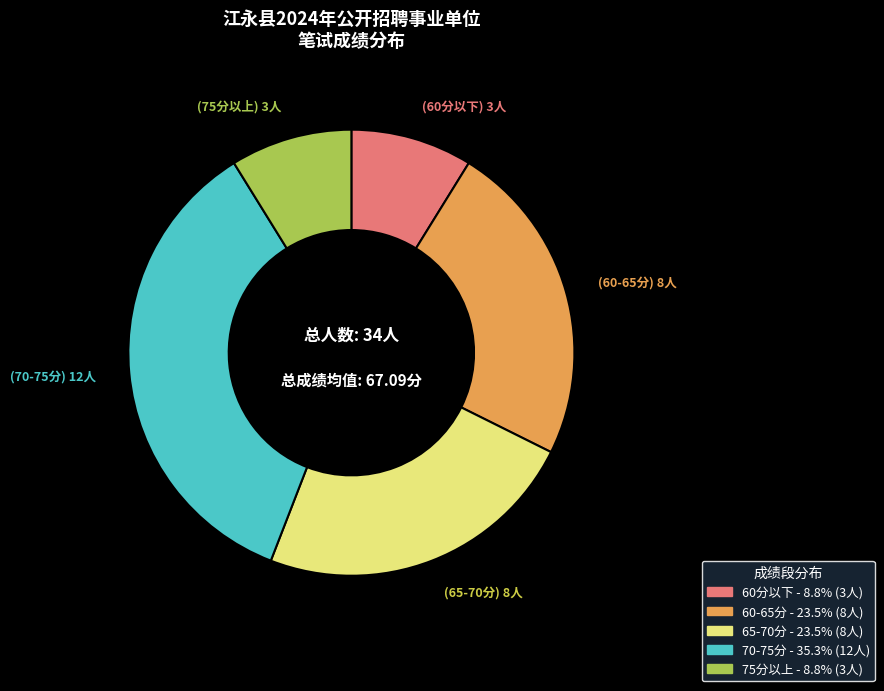

Does any single category account for the majority?

No